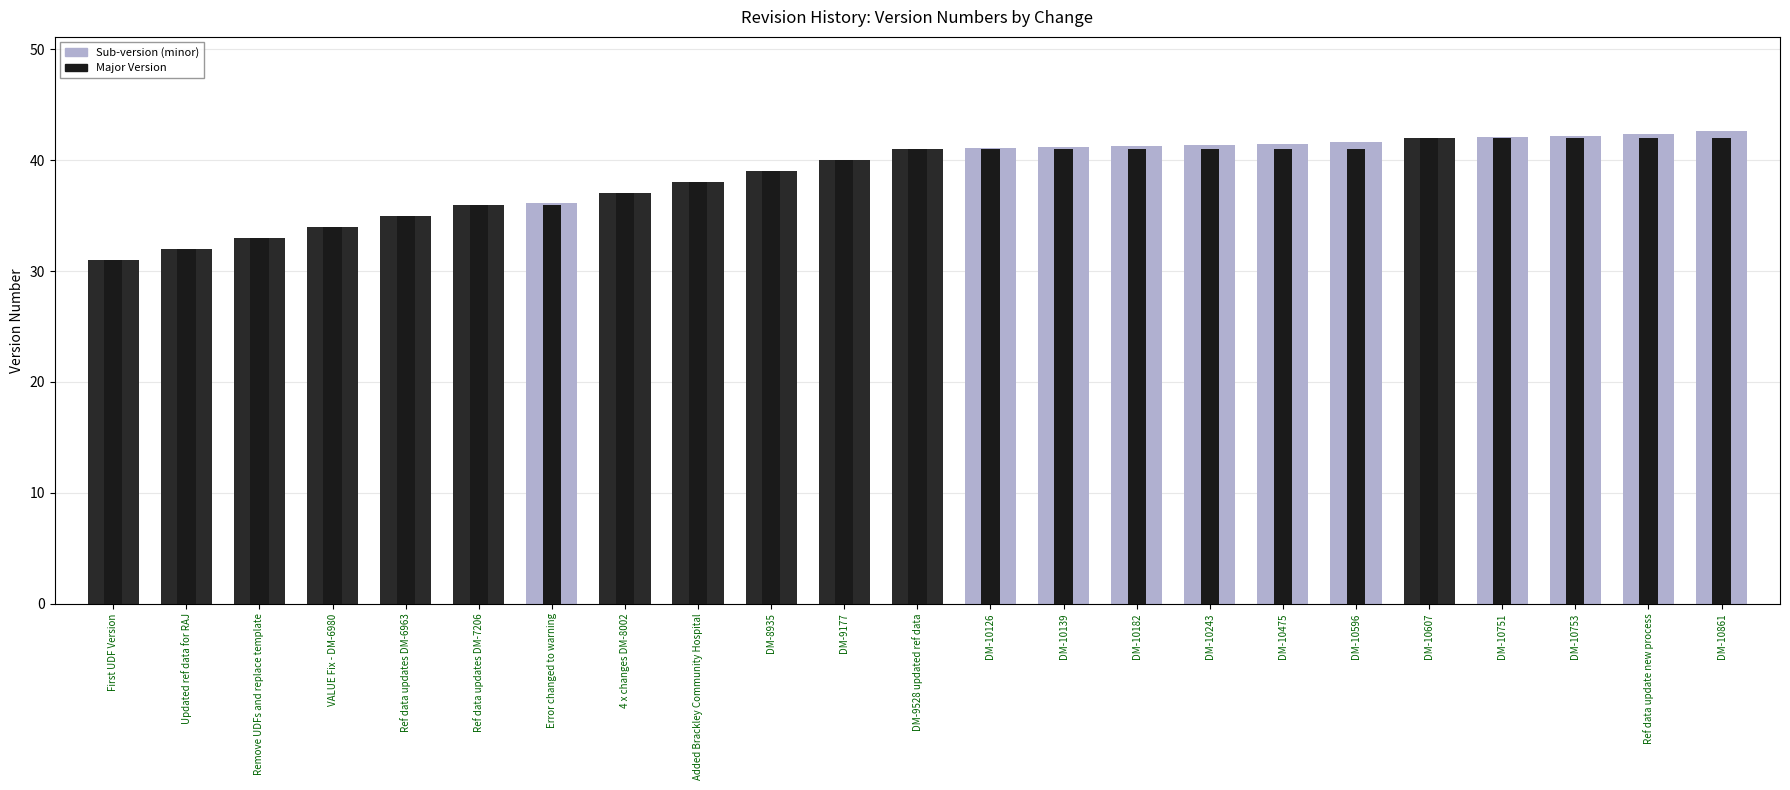

Reading left to right, what are all the values shown in this chart?

Version: First UDF Version=31.0	Updated ref data for RAJ=32.0	Remove UDFs and replace template=33.0	VALUE Fix - DM-6980=34.0	Ref data updates DM-6963=35.0	Ref data updates DM-7206=36.0	Error changed to warning=36.1	4 x changes DM-8002=37.0	Added Brackley Community Hospital=38.0	DM-8935=39.0	DM-9177=40.0	DM-9528 updated ref data=41.0	DM-10126=41.1	DM-10139=41.2	DM-10182=41.3	DM-10243=41.4	DM-10475=41.5	DM-10596=41.6	DM-10607=42.0	DM-10751=42.1	DM-10753=42.2	Ref data update new process=42.4	DM-10861=42.6
Major Version: First UDF Version=31.0	Updated ref data for RAJ=32.0	Remove UDFs and replace template=33.0	VALUE Fix - DM-6980=34.0	Ref data updates DM-6963=35.0	Ref data updates DM-7206=36.0	Error changed to warning=36.0	4 x changes DM-8002=37.0	Added Brackley Community Hospital=38.0	DM-8935=39.0	DM-9177=40.0	DM-9528 updated ref data=41.0	DM-10126=41.0	DM-10139=41.0	DM-10182=41.0	DM-10243=41.0	DM-10475=41.0	DM-10596=41.0	DM-10607=42.0	DM-10751=42.0	DM-10753=42.0	Ref data update new process=42.0	DM-10861=42.0